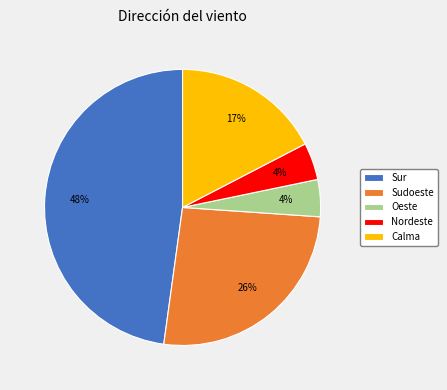

To the nearest percent, what portion does Sudoeste represent?

26%